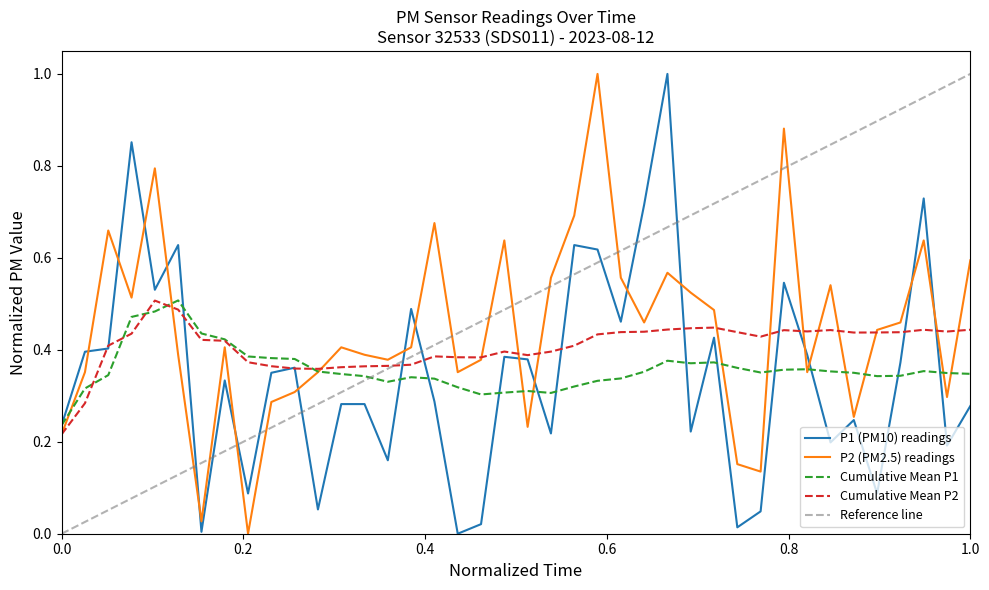

Is this an area chart (filled region under the line)?

No